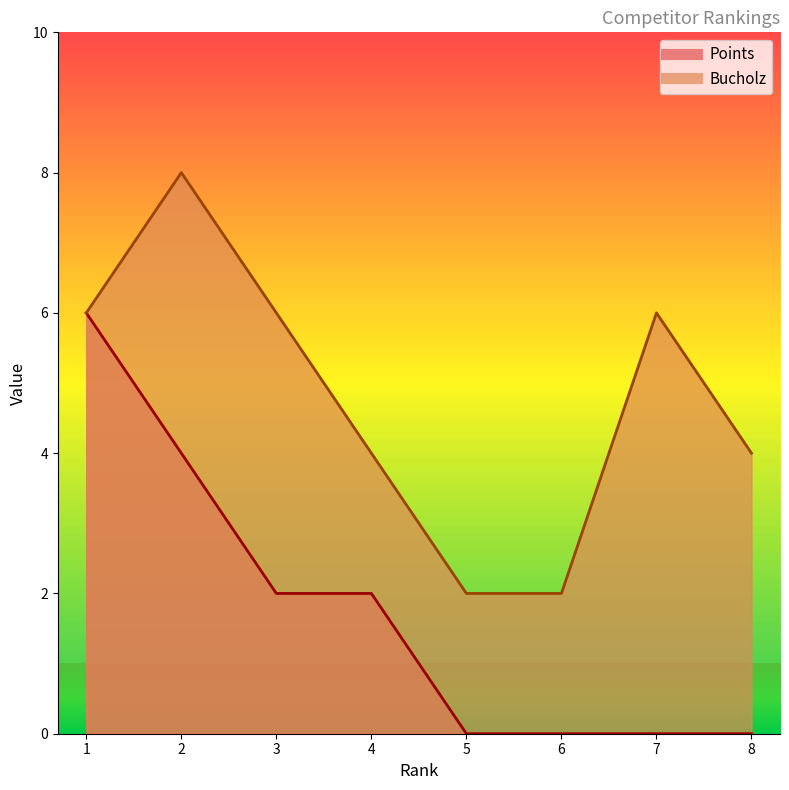

List the labels in order of Bucholz value, largest first.

2, 1, 3, 7, 4, 8, 5, 6